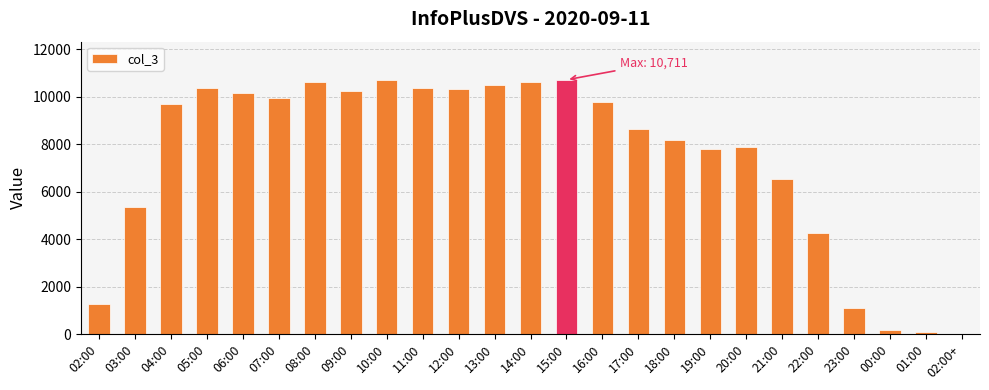

True or false: the data shows 9698 at 04:00.

True